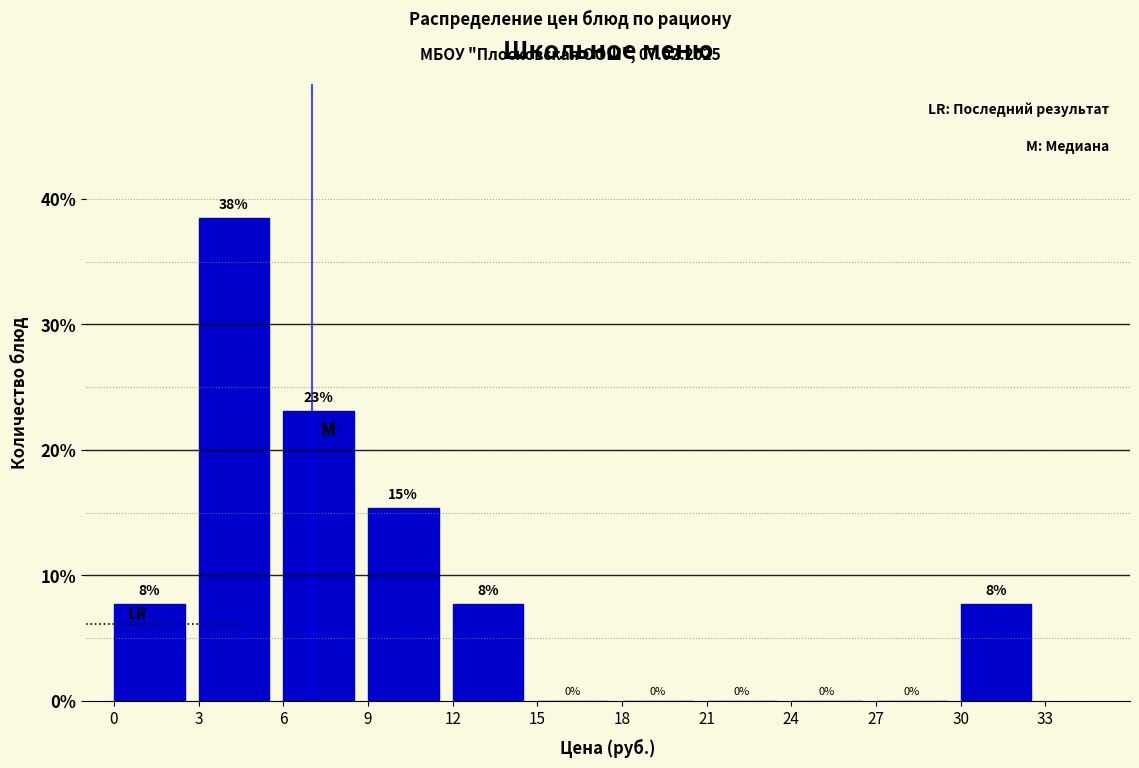

Which range on the x-axis has the tallest bar?

3 to 6